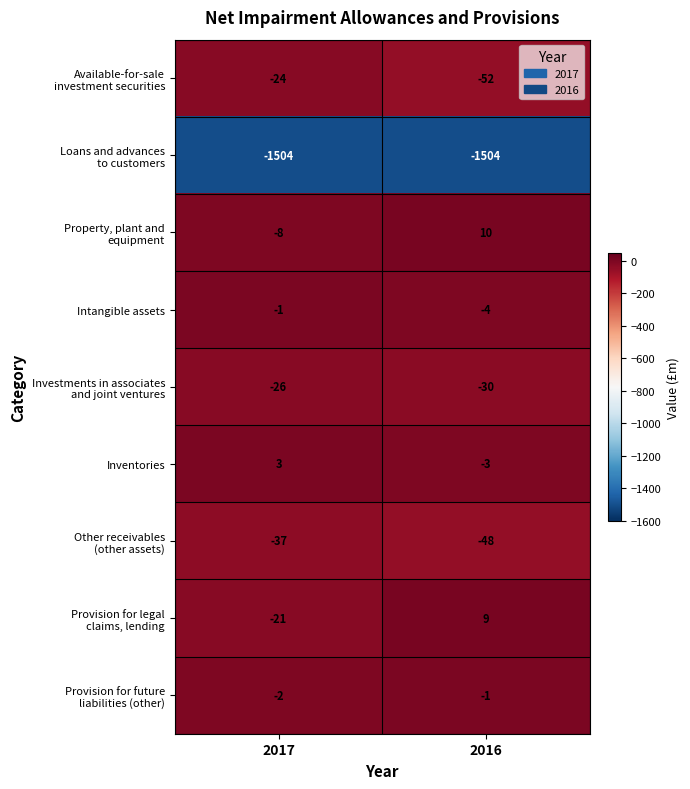

What is the approximate value of Inventories at 2017?

3